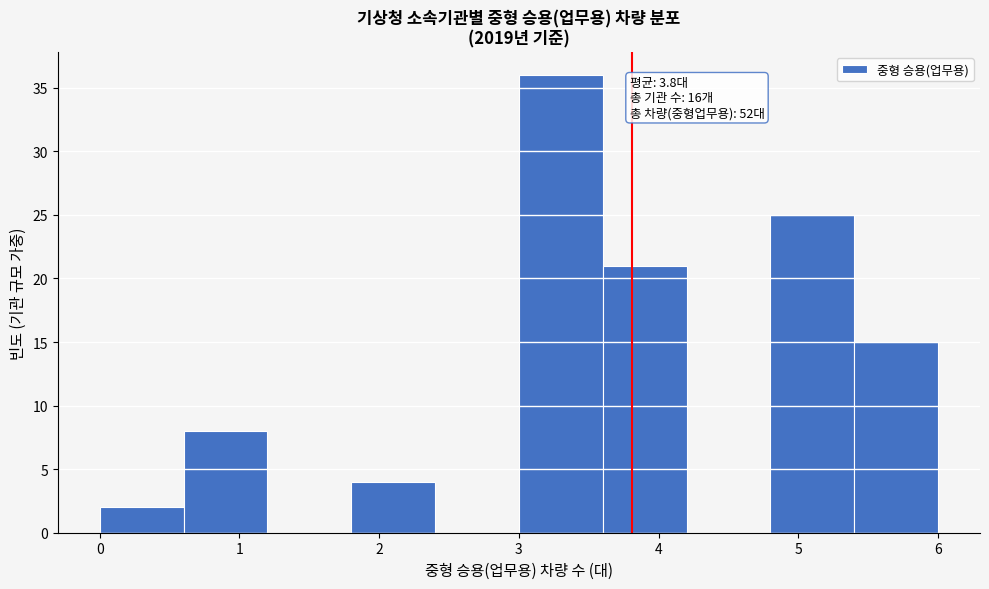

Over which range of the x-axis is the bar tallest?

3.0 to 3.6